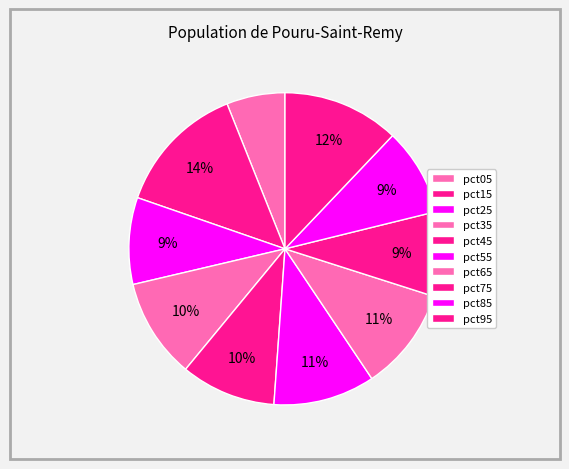

What is the change in value from pct15 to pct25?

-0.2